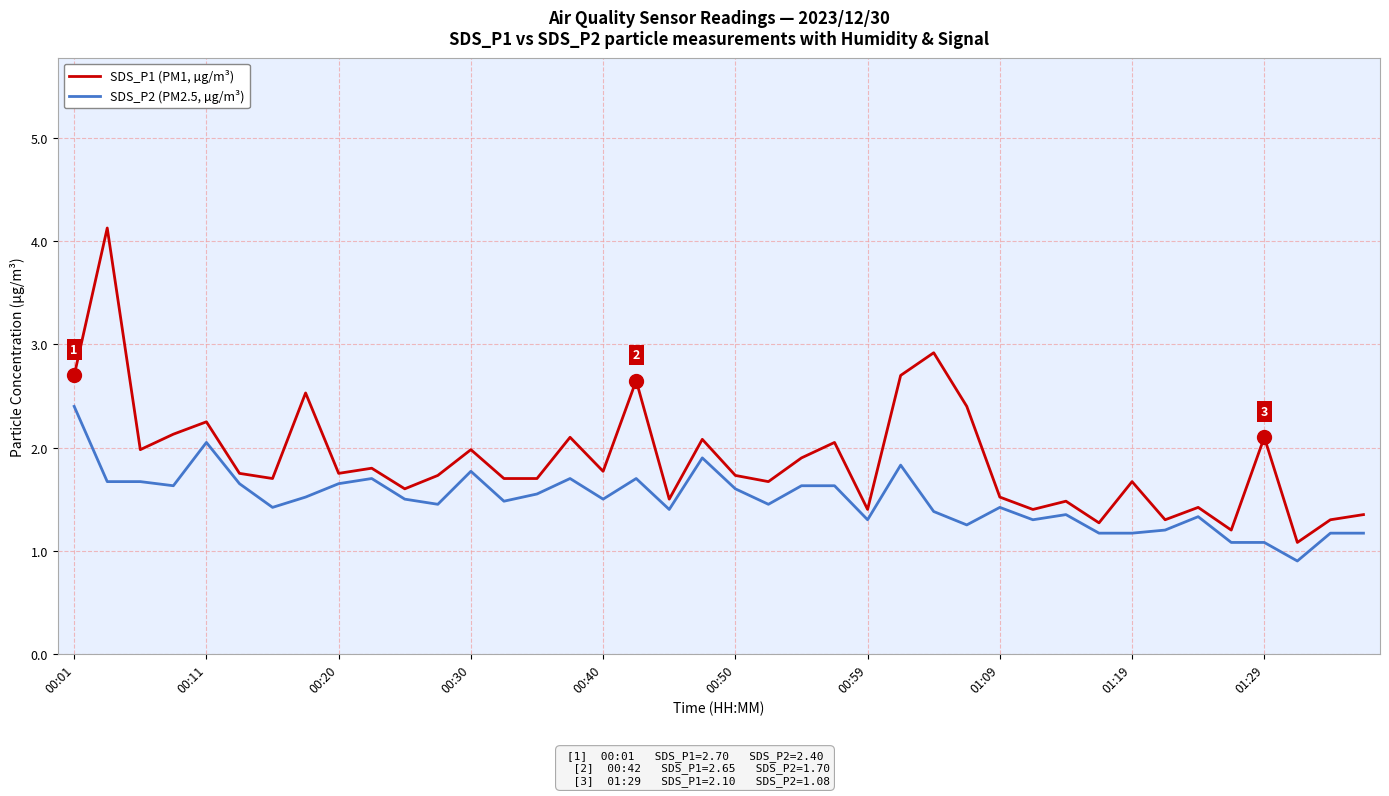

Which series has the largest range (max minus min)?

SDS_P1 (PM1, µg/m³)